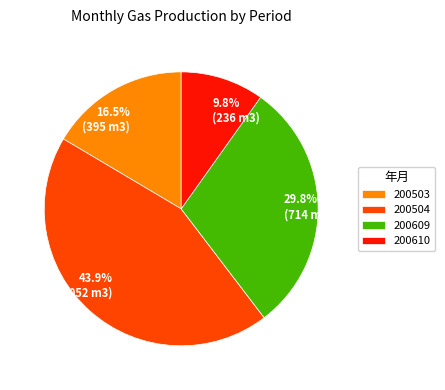

Rank the categories by value from lowest to highest.

200610, 200503, 200609, 200504